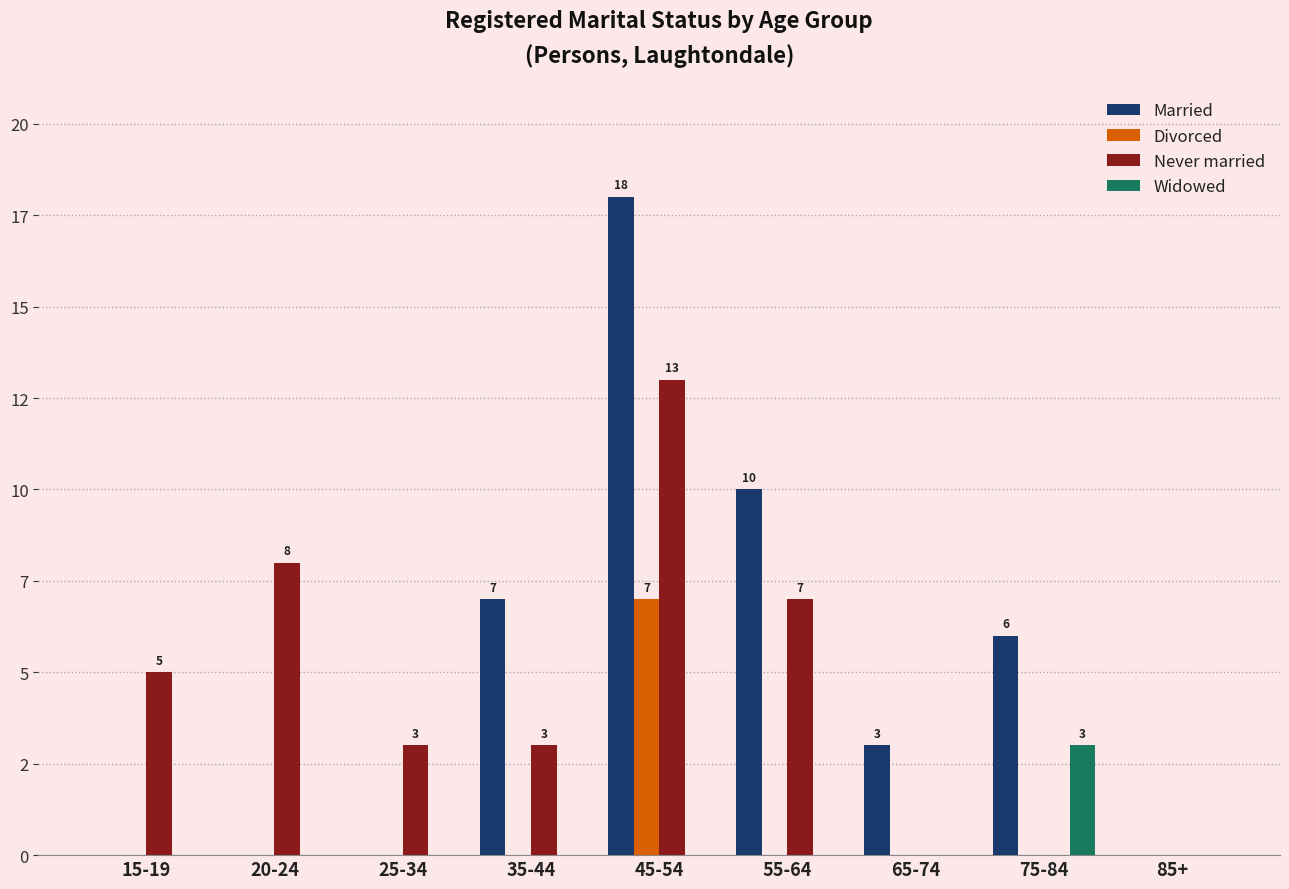

What are all the series names shown in the legend?

Married, Divorced, Never married, Widowed